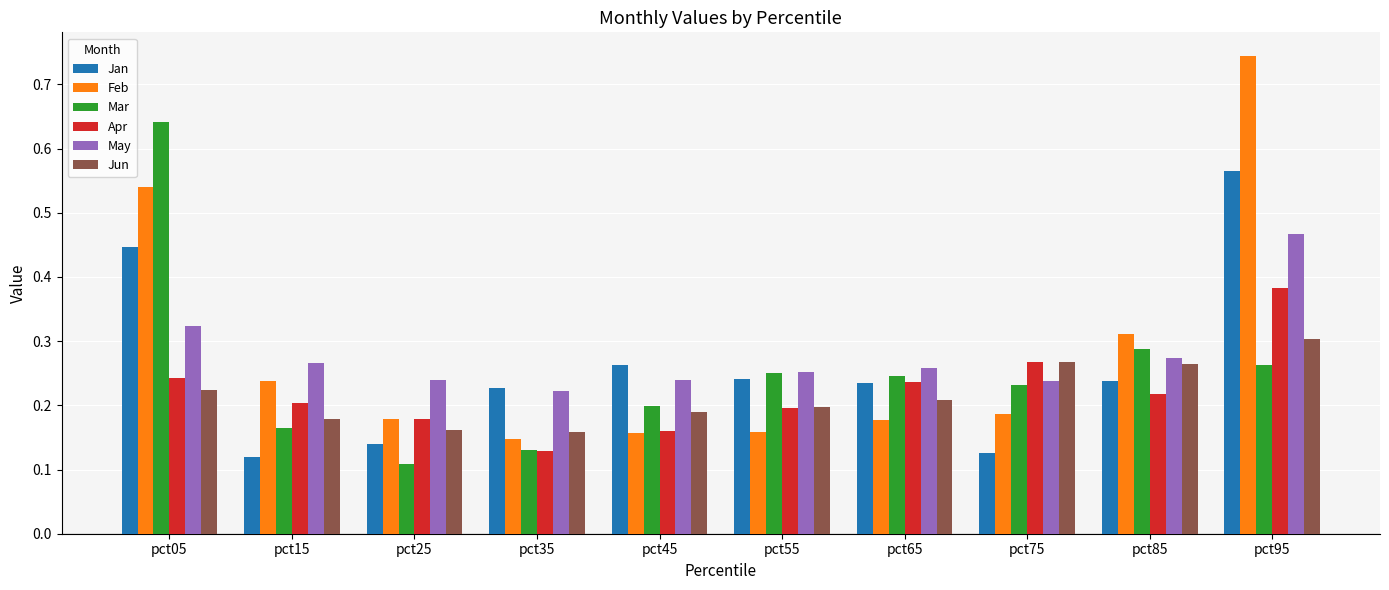

Which series changed the most between pct05 and pct85?

Mar